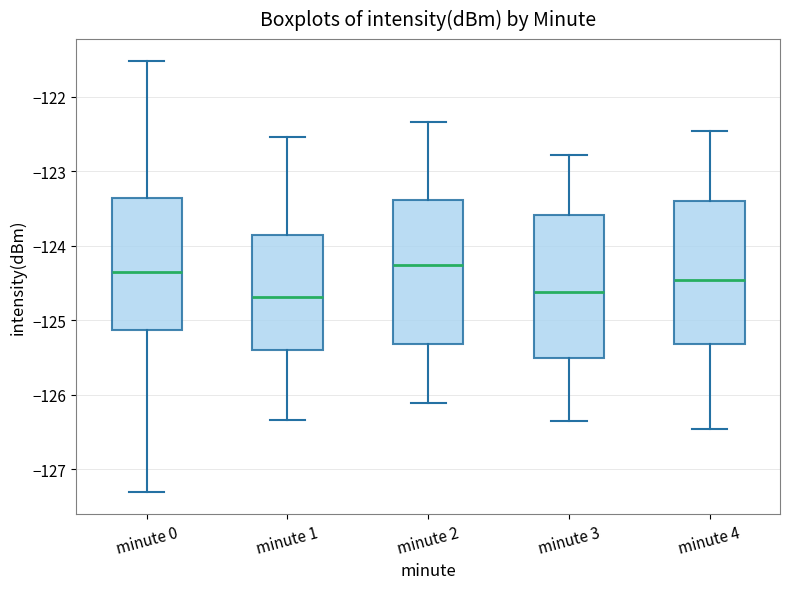

Reading left to right, transcribe this box plot: for each box, give where its median line is, the range the box spans, and where its two whiskers end, as read against the y-axis. The values are not printed on the chart, so give them approximately, as read against the axis.

minute 0: median -124.4, box -125.1 to -123.4, whiskers -127.3 to -121.5
minute 1: median -124.7, box -125.4 to -123.9, whiskers -126.3 to -122.5
minute 2: median -124.3, box -125.3 to -123.4, whiskers -126.1 to -122.3
minute 3: median -124.6, box -125.5 to -123.6, whiskers -126.3 to -122.8
minute 4: median -124.5, box -125.3 to -123.4, whiskers -126.5 to -122.5